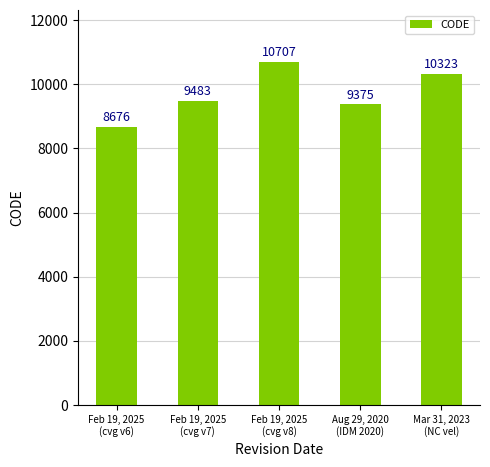

Does the chart contain any negative values?

No